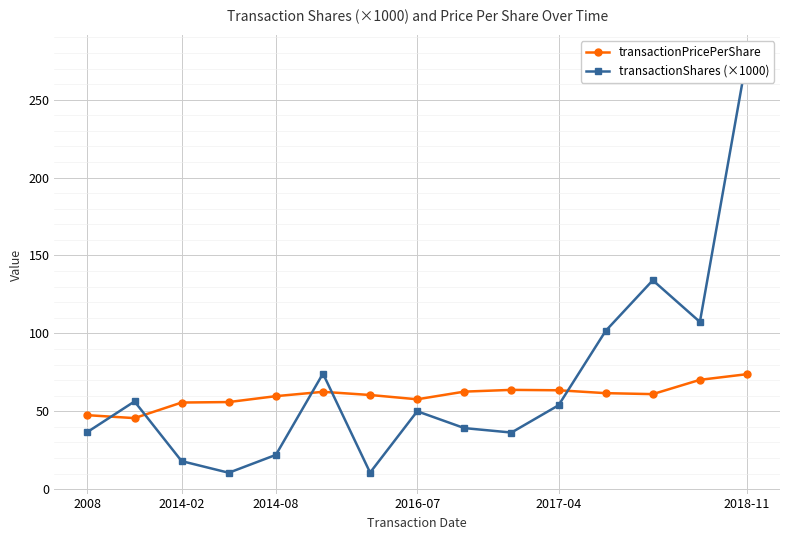

After their last crossing, which series has the higher values: transactionPricePerShare or transactionShares (×1000)?

transactionShares (×1000)